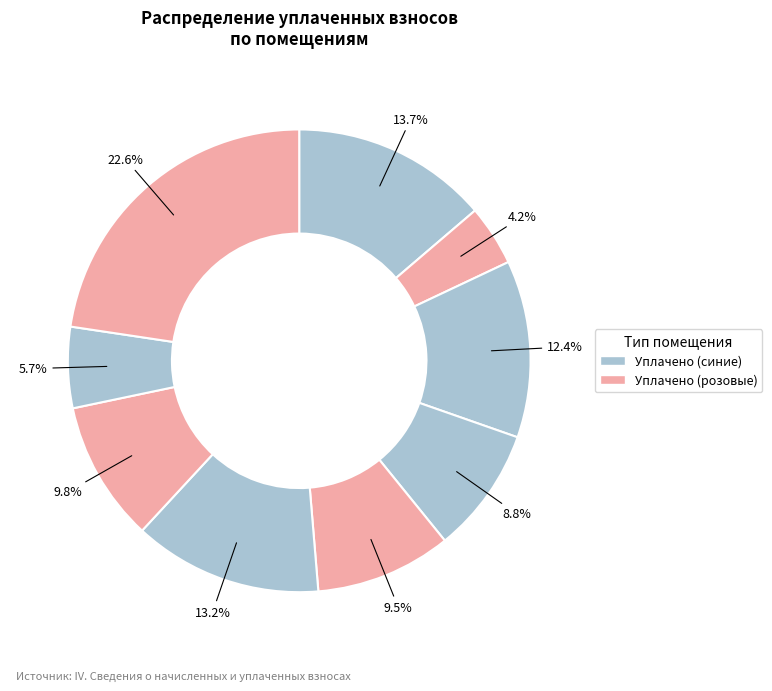

How many segments does this pie chart have?

9